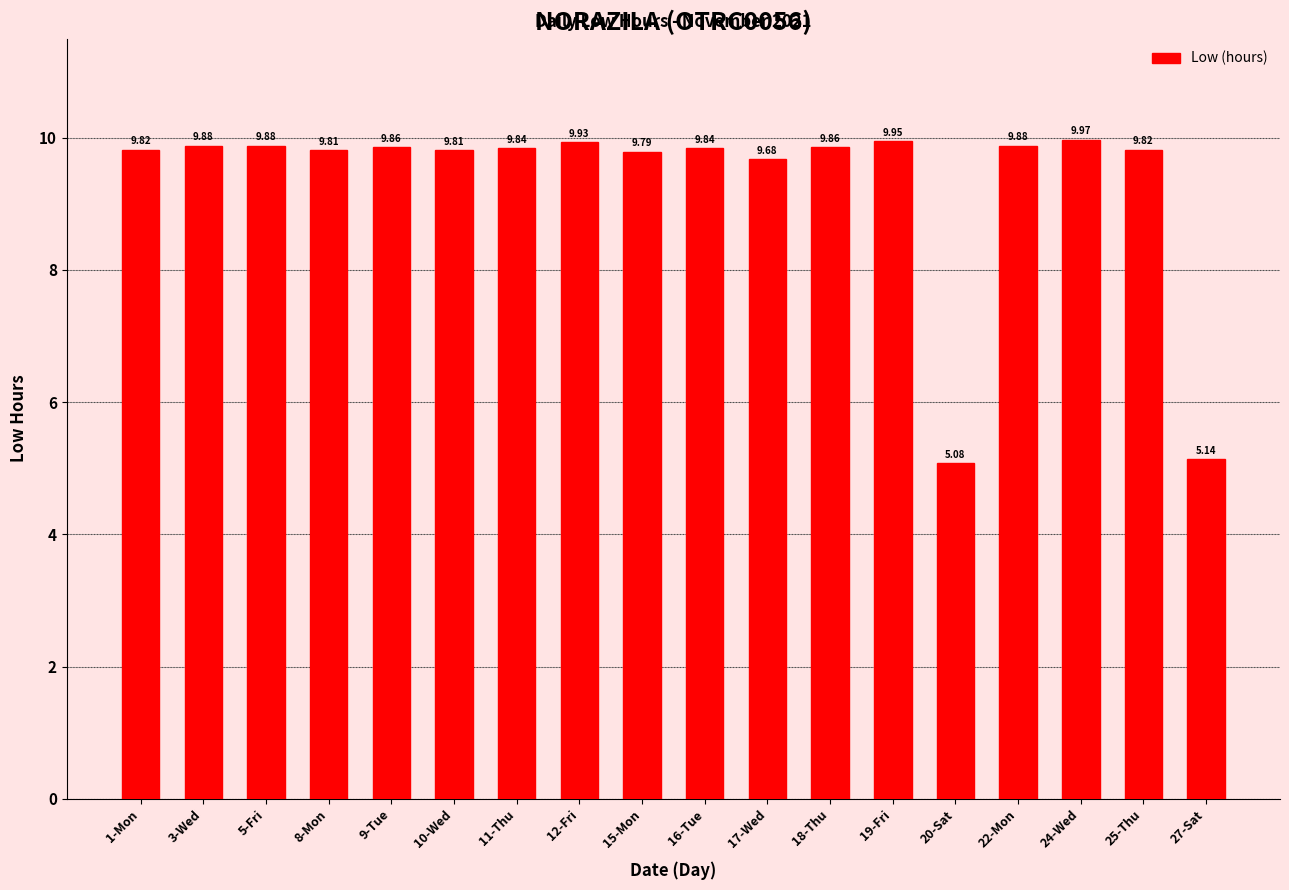

What is the difference between the maximum and minimum values?

4.9